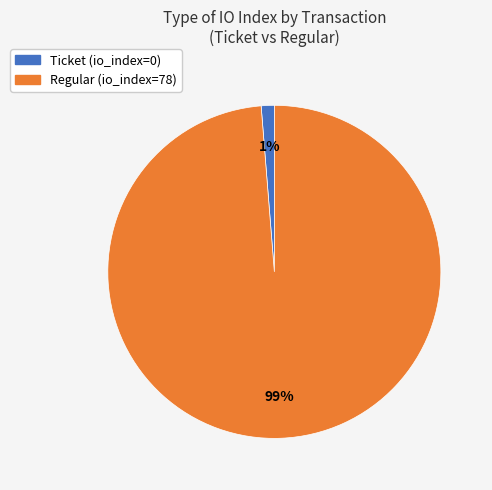

Which has a higher value, Ticket (io_index=0) or Regular (io_index=78)?

Regular (io_index=78)